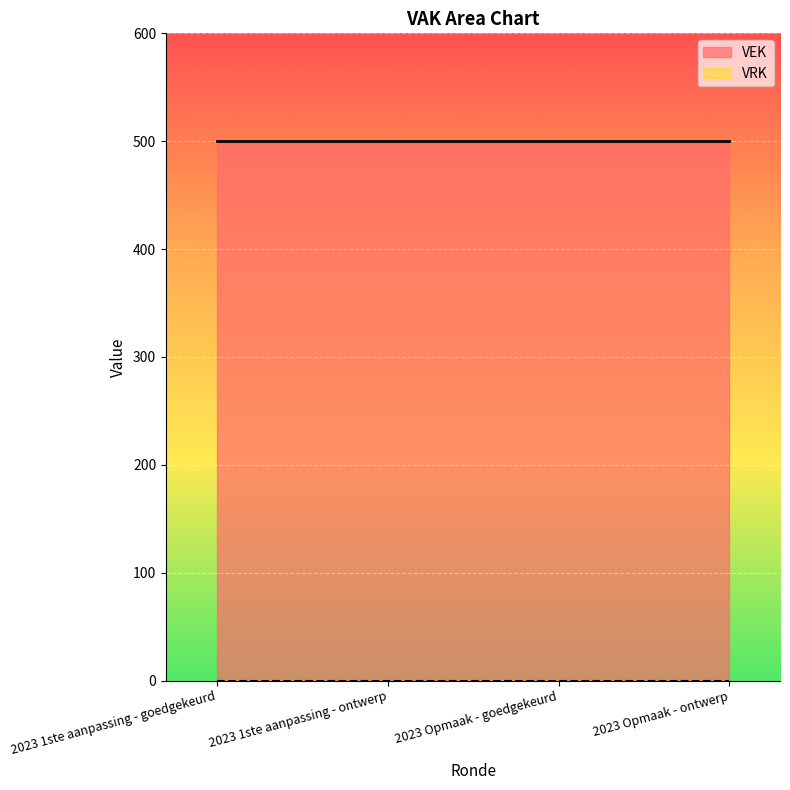

At which category does the chart reach its minimum across all series?

2023 1ste aanpassing - goedgekeurd